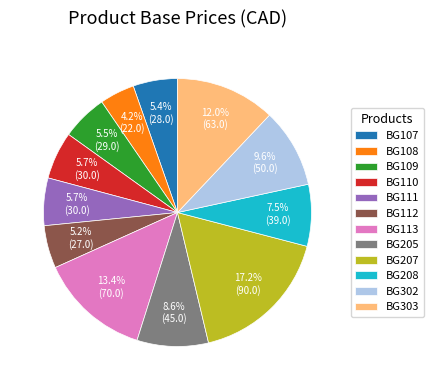

Count the number of slices in the pie.

12